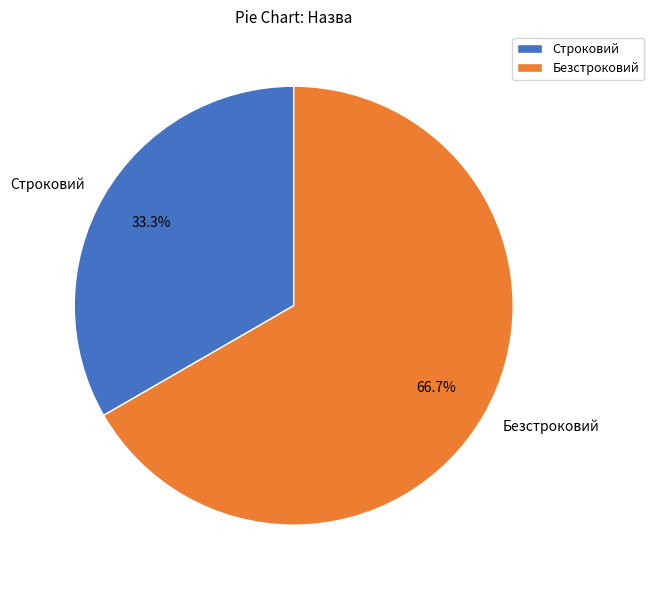

To the nearest percent, what is the difference between the largest and smallest slice percentages?

33%